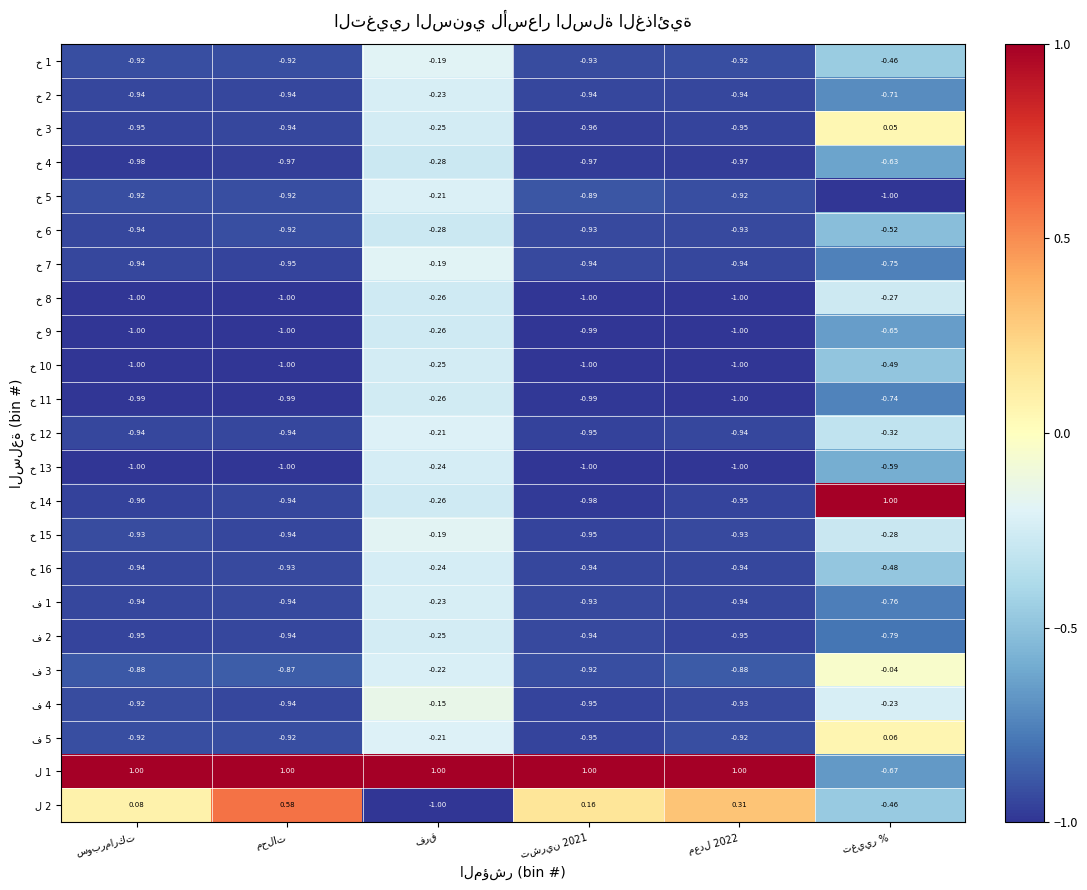

The ف 4 series shows -1.5 at معدل 2022. True or false?

False